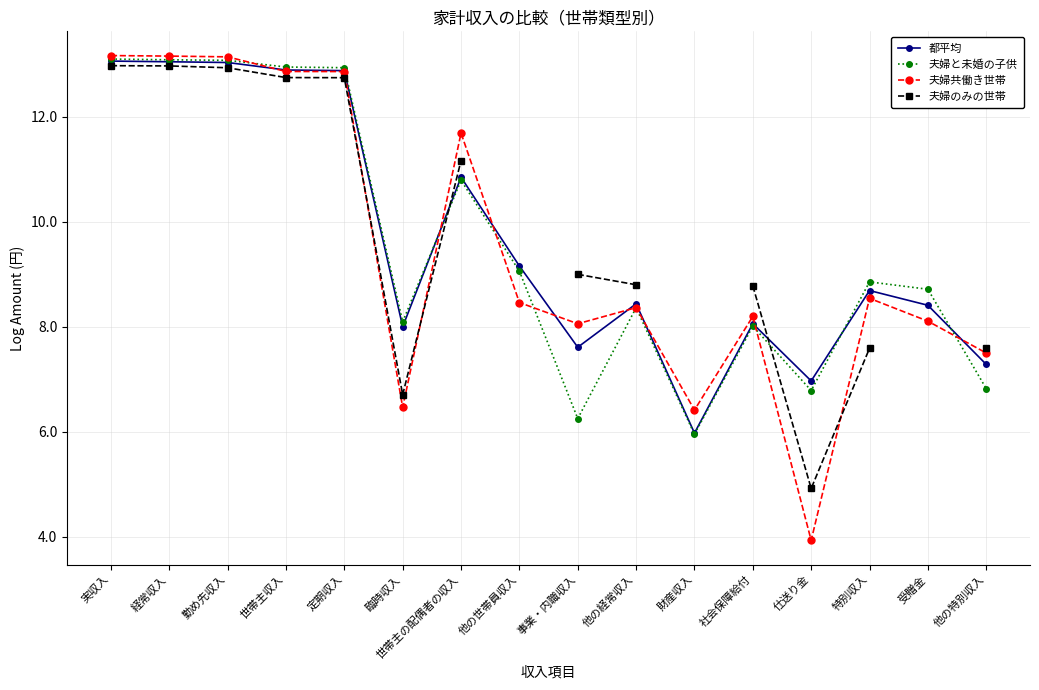

The value of 都平均 at 実収入 is 13.1. True or false?

True